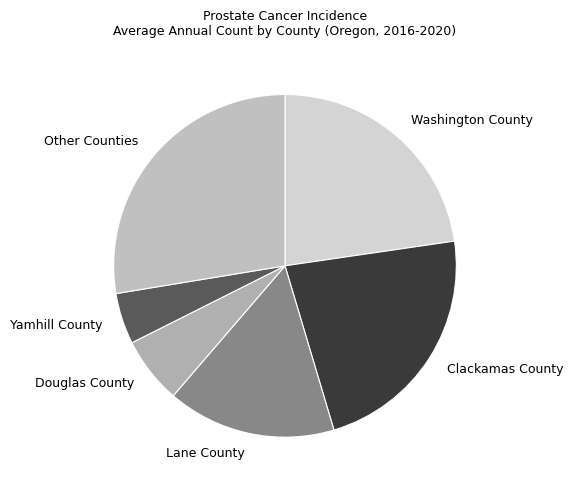

Approximately how many times larger is the value at Douglas County compared to Clackamas County?

0.3